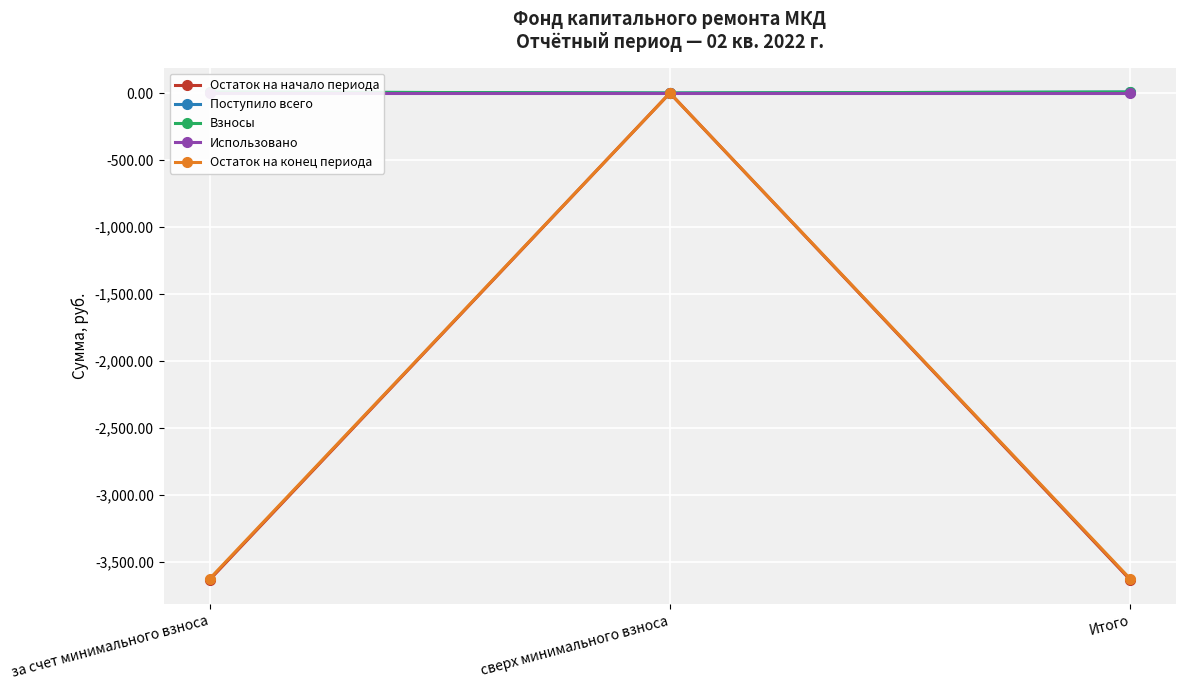

Read the Остаток на начало периода value at за счет минимального взноса.

-3632.6